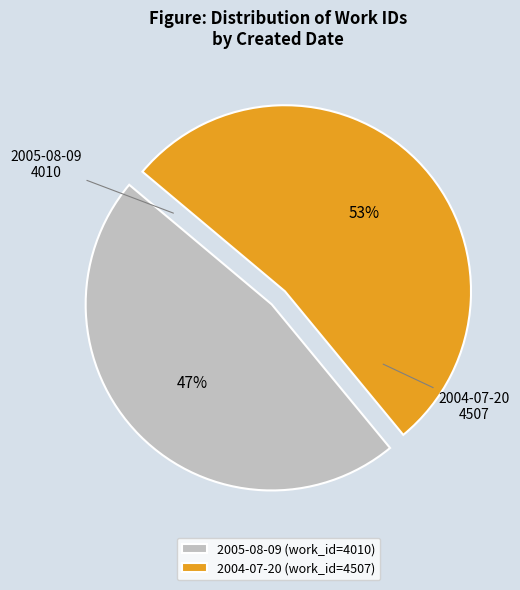

To the nearest percent, what percentage of the pie is 2004-07-20?

53%